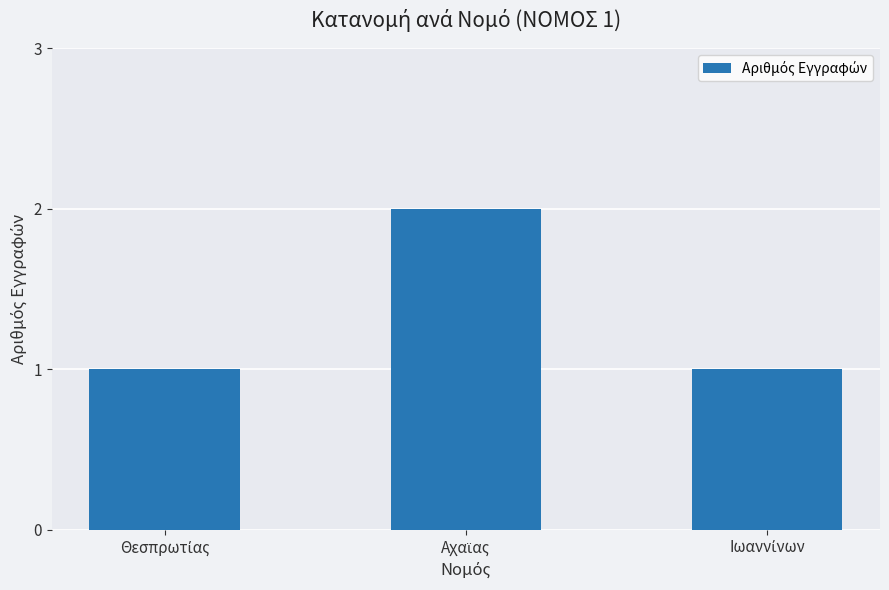

Reading right to left, transcribe all the data shown in this chart.

1	2	1